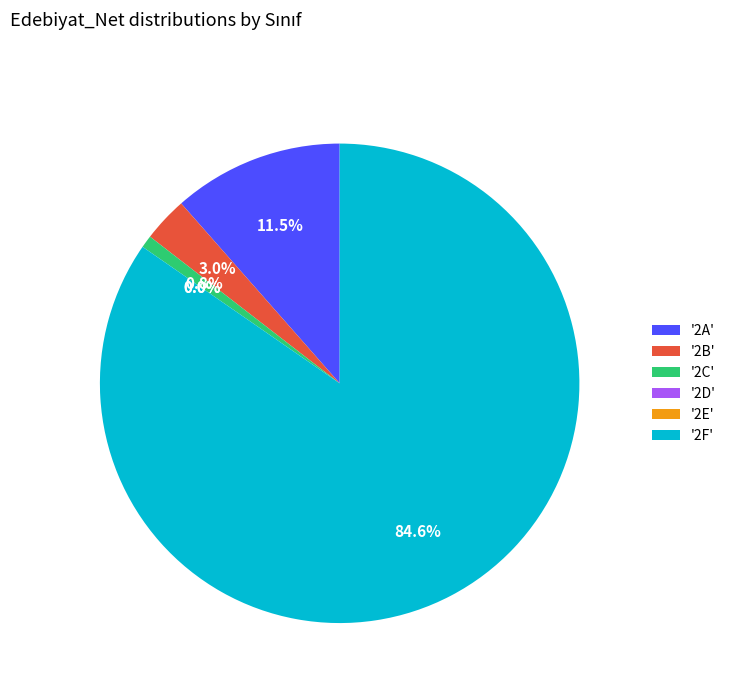

True or false: 2C accounts for 1% of the total.

True